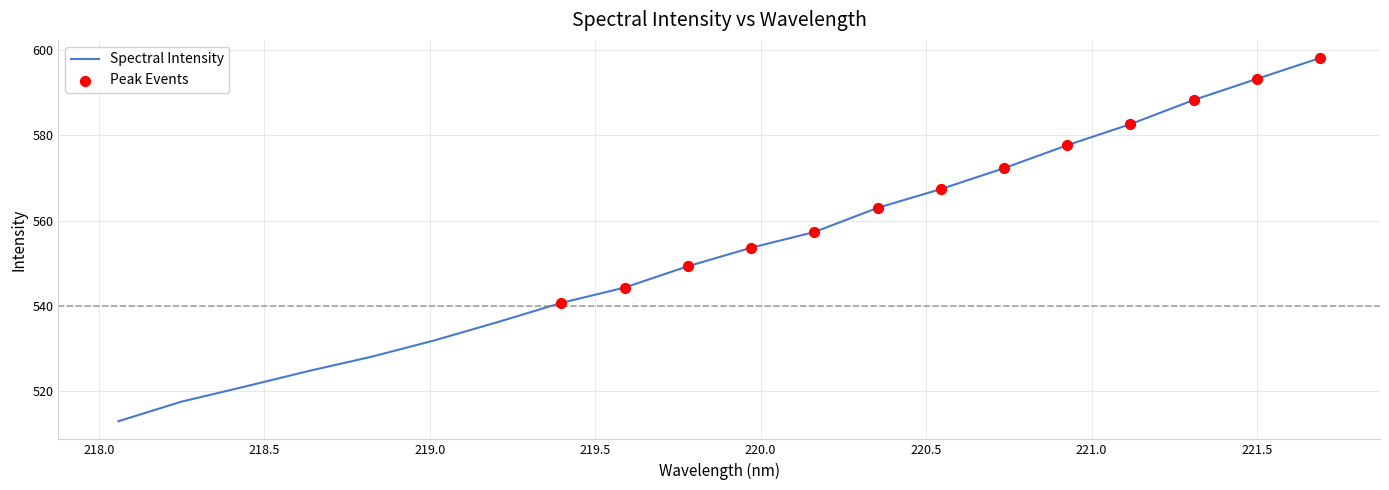

What is the smallest value displayed?

513.0